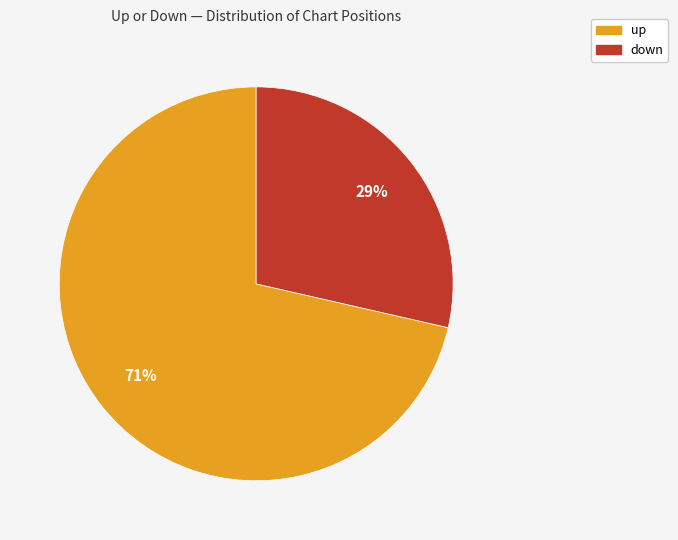

Do up and down together represent more than half of the pie?

Yes